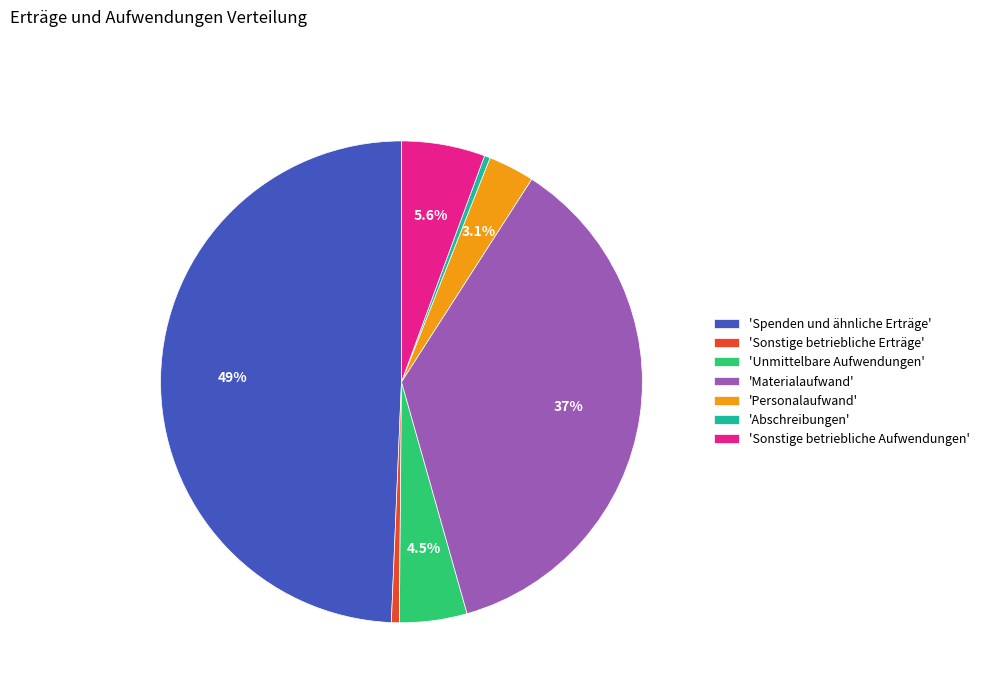

To the nearest percent, what is the average slice percentage?

14%